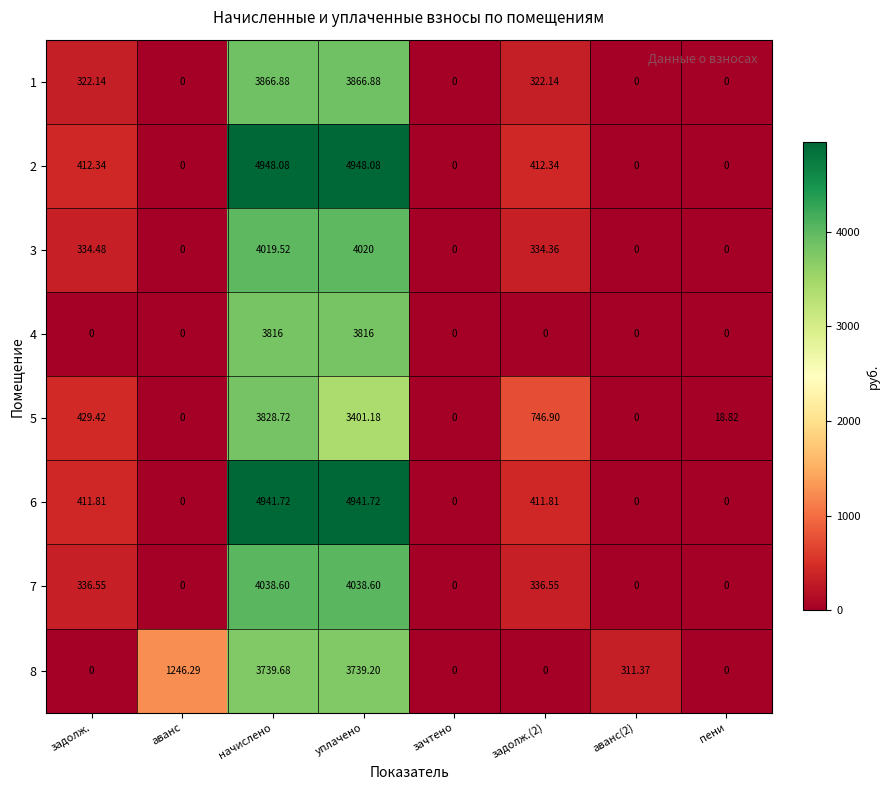

At which label is 8 closest to 1869?

аванс